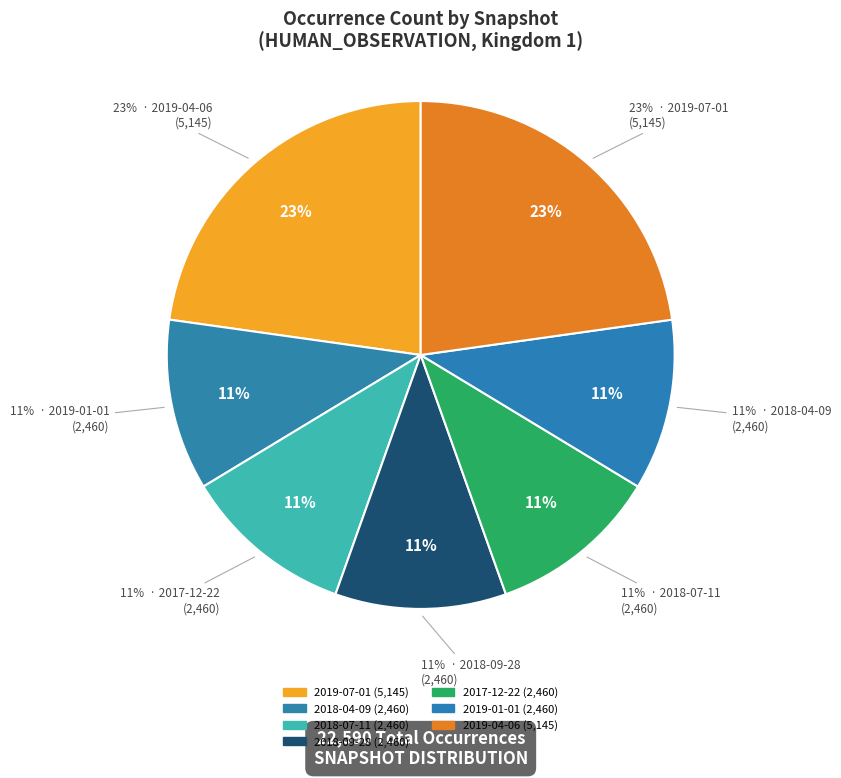

Which category has the smallest portion of the pie?

2018-04-09